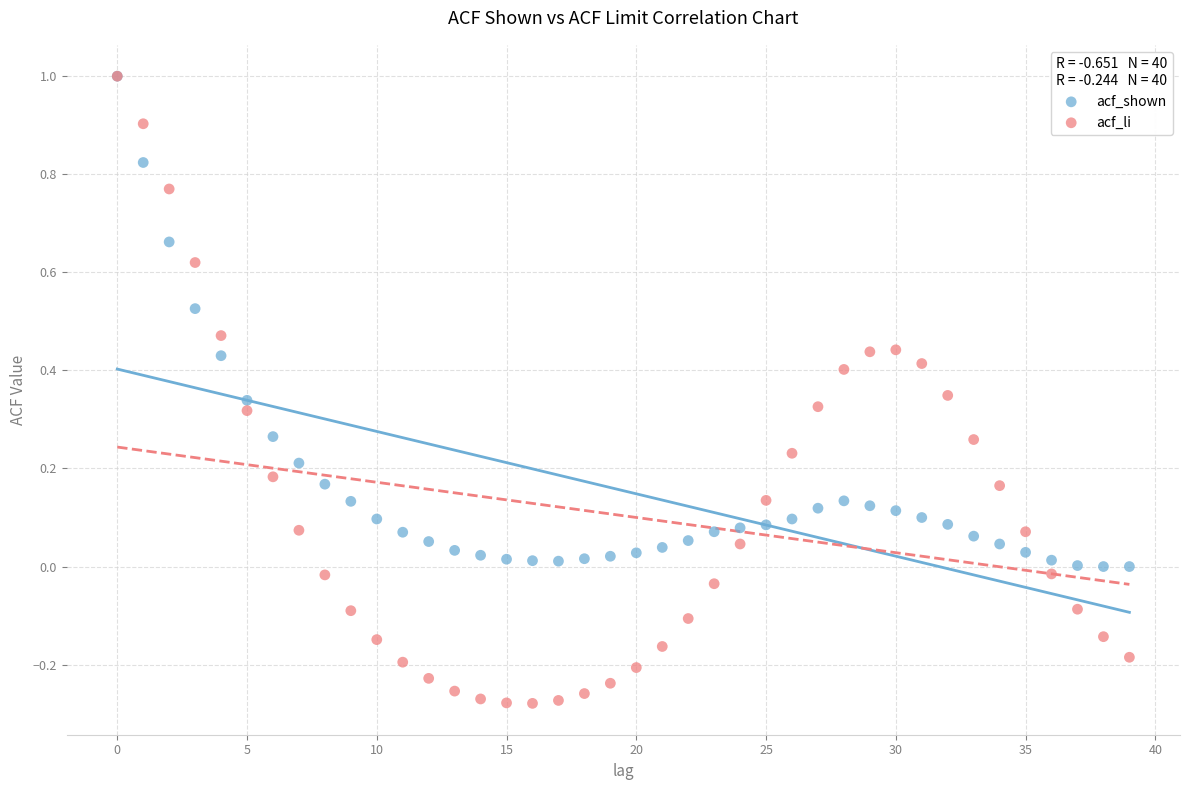

What are all the series names shown in the legend?

acf_shown, acf_li